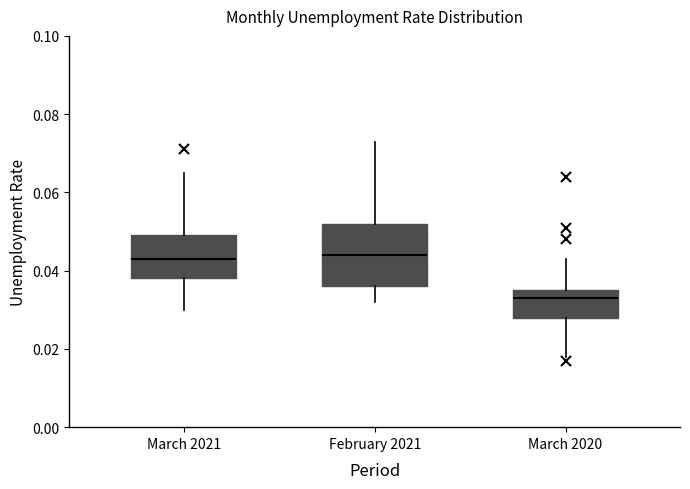

Where is the lower edge of the box for February 2021 on the y-axis? The values are not printed on the chart, so give them approximately, as read against the axis.

0.036